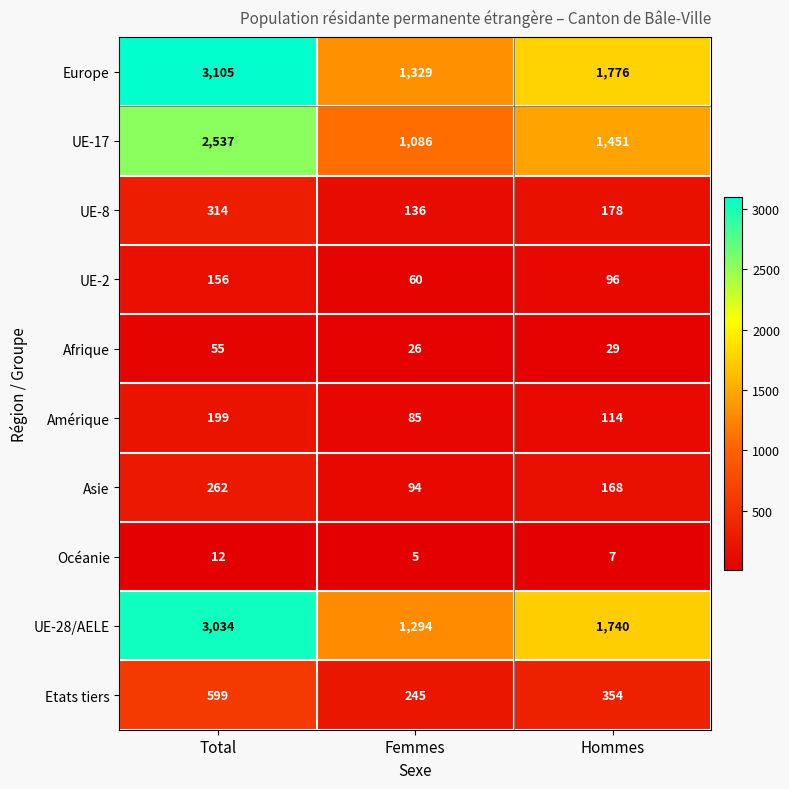

What is the difference between the second highest and minimum values in the UE-8 series?

42